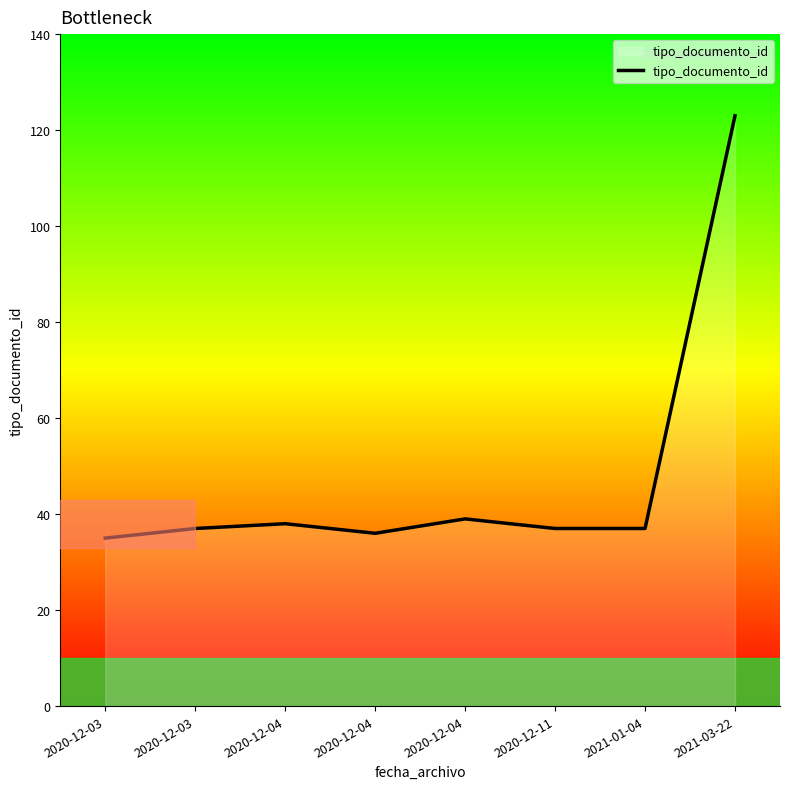

Reading left to right, transcribe all the data shown in this chart.

2020-12-03=35	2020-12-03=37	2020-12-04=38	2020-12-04=36	2020-12-04=39	2020-12-11=37	2021-01-04=37	2021-03-22=123